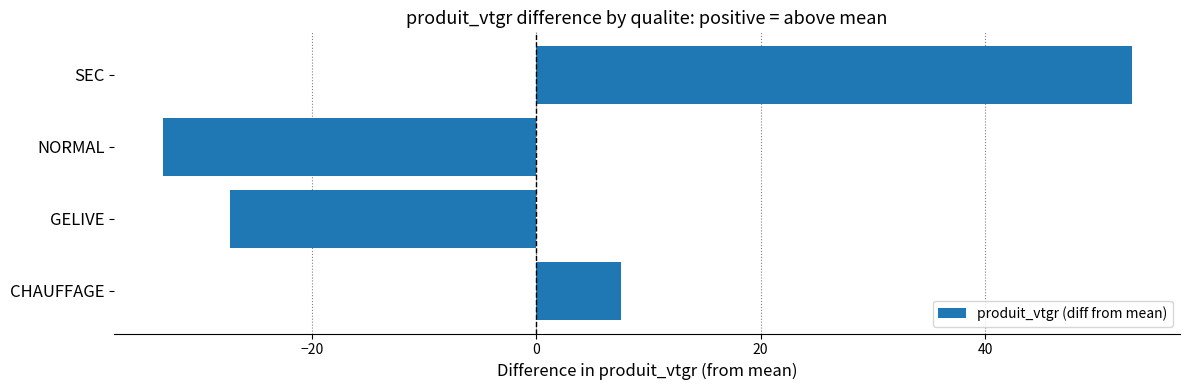

What is the difference between the maximum and minimum values?

86.4